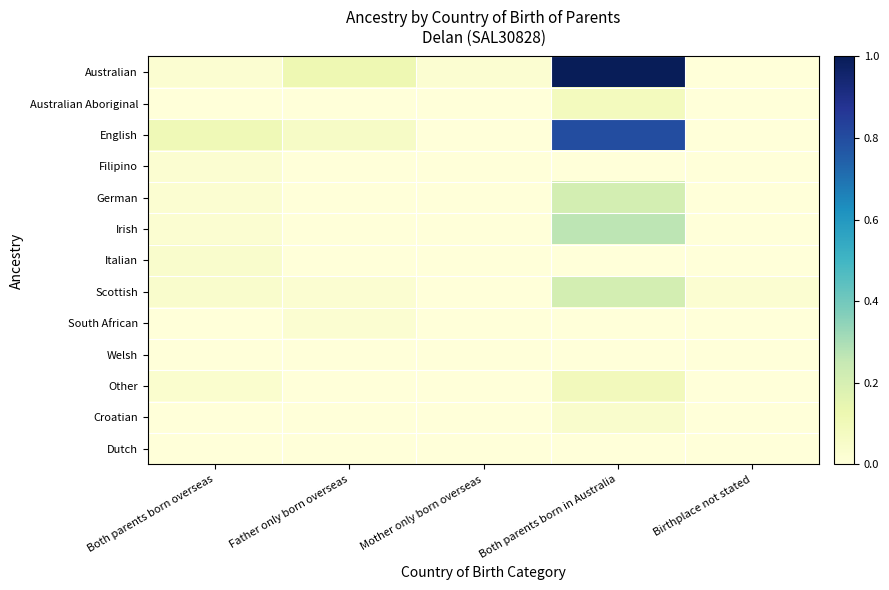

Reading left to right, list all the values displayed in this chart.

Australian: Both parents born overseas=0.0	Father only born overseas=0.1	Mother only born overseas=0.0	Both parents born in Australia=1.0	Birthplace not stated=0.0
Australian Aboriginal: Both parents born overseas=0.0	Father only born overseas=0.0	Mother only born overseas=0.0	Both parents born in Australia=0.1	Birthplace not stated=0.0
English: Both parents born overseas=0.1	Father only born overseas=0.1	Mother only born overseas=0.0	Both parents born in Australia=0.8	Birthplace not stated=0.0
Filipino: Both parents born overseas=0.0	Father only born overseas=0.0	Mother only born overseas=0.0	Both parents born in Australia=0.0	Birthplace not stated=0.0
German: Both parents born overseas=0.0	Father only born overseas=0.0	Mother only born overseas=0.0	Both parents born in Australia=0.2	Birthplace not stated=0.0
Irish: Both parents born overseas=0.0	Father only born overseas=0.0	Mother only born overseas=0.0	Both parents born in Australia=0.3	Birthplace not stated=0.0
Italian: Both parents born overseas=0.0	Father only born overseas=0.0	Mother only born overseas=0.0	Both parents born in Australia=0.0	Birthplace not stated=0.0
Scottish: Both parents born overseas=0.0	Father only born overseas=0.0	Mother only born overseas=0.0	Both parents born in Australia=0.2	Birthplace not stated=0.0
South African: Both parents born overseas=0.0	Father only born overseas=0.0	Mother only born overseas=0.0	Both parents born in Australia=0.0	Birthplace not stated=0.0
Welsh: Both parents born overseas=0.0	Father only born overseas=0.0	Mother only born overseas=0.0	Both parents born in Australia=0.0	Birthplace not stated=0.0
Other: Both parents born overseas=0.0	Father only born overseas=0.0	Mother only born overseas=0.0	Both parents born in Australia=0.1	Birthplace not stated=0.0
Croatian: Both parents born overseas=0.0	Father only born overseas=0.0	Mother only born overseas=0.0	Both parents born in Australia=0.0	Birthplace not stated=0.0
Dutch: Both parents born overseas=0.0	Father only born overseas=0.0	Mother only born overseas=0.0	Both parents born in Australia=0.0	Birthplace not stated=0.0